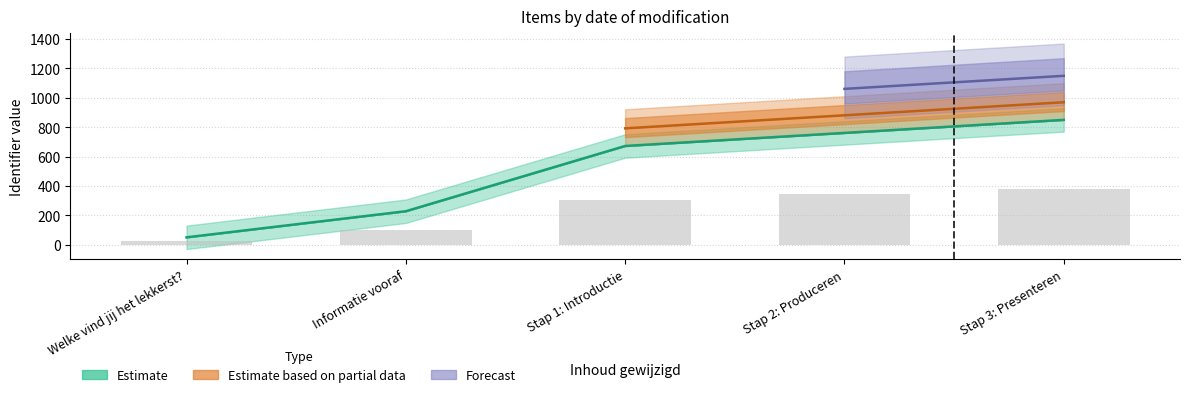

What position from the right is Welke vind jij het lekkerst??

5